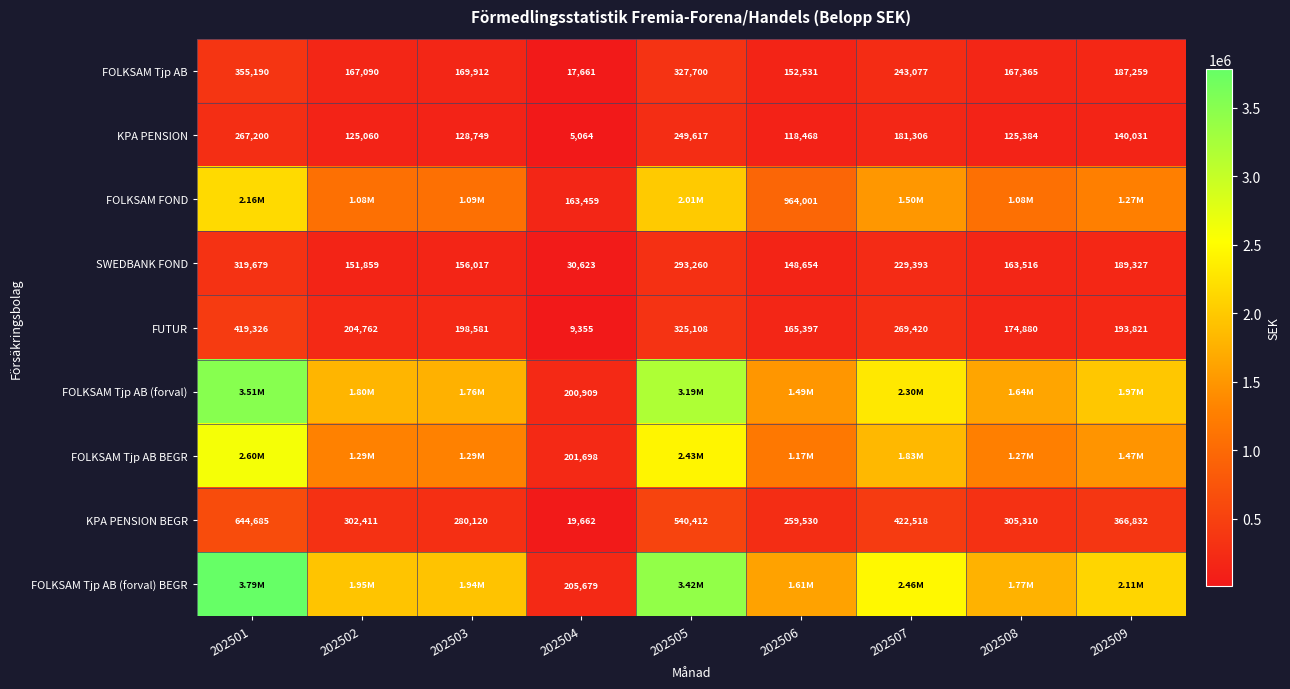

Is the value of FOLKSAM Tjp AB BEGR at 202506 greater than the value of SWEDBANK FOND at 202508?

Yes